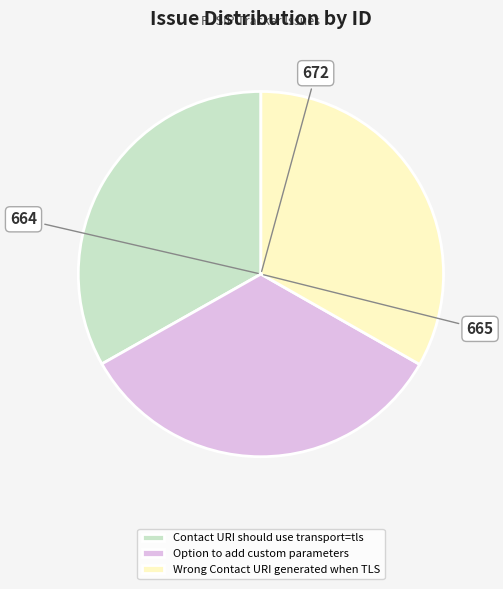

Does Contact URI should use transport=tls account for over 50% of the chart?

No